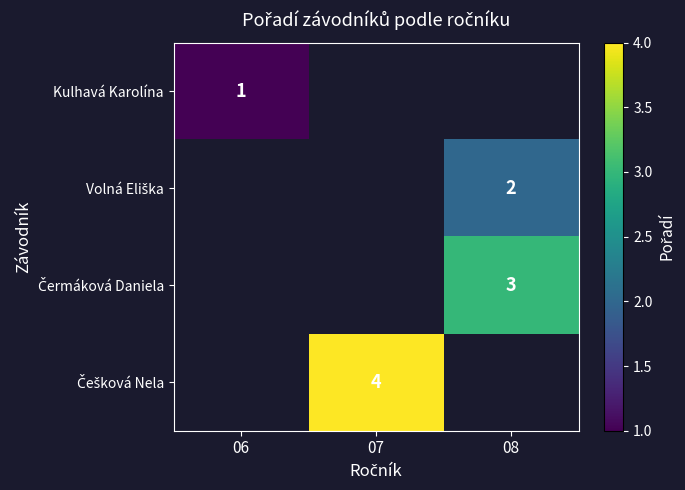

The value of Kulhavá Karolína at 06 is 1. True or false?

True